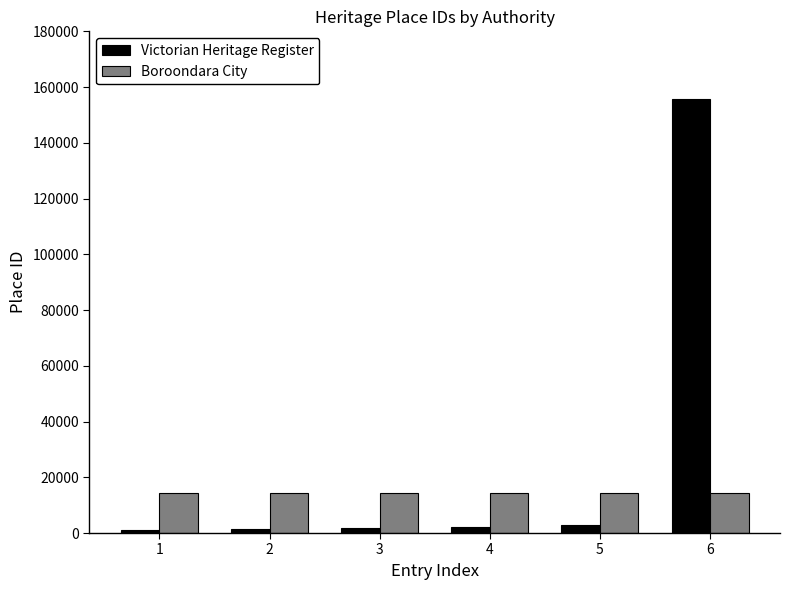

List the series in order of their peak value, highest first.

Victorian Heritage Register, Boroondara City